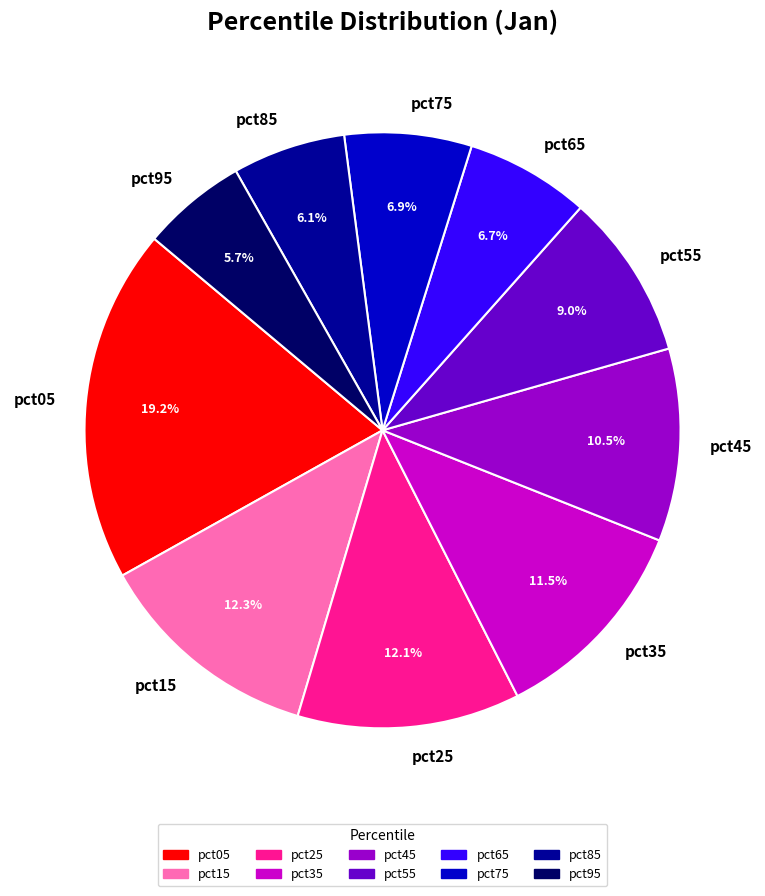

Which category has the biggest portion of the pie?

pct05